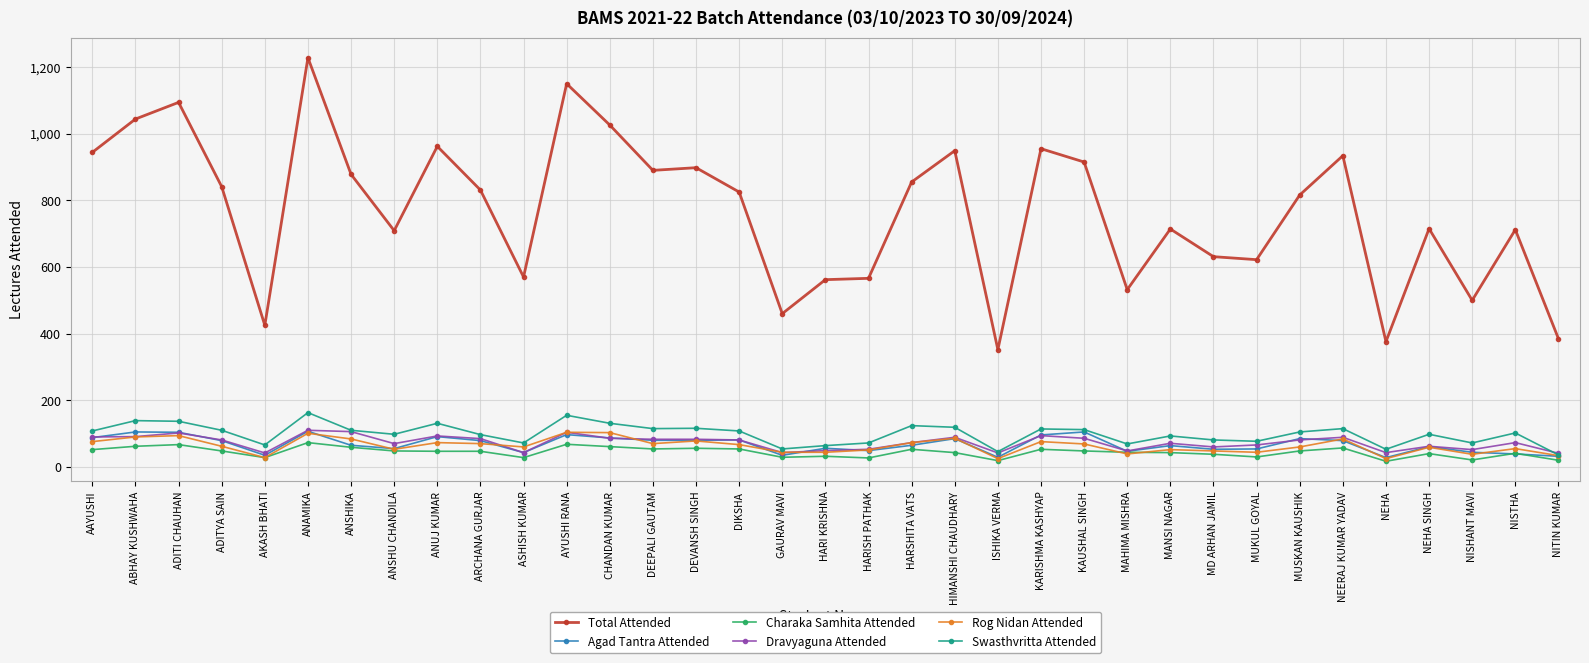

What is the difference between the highest and lowest values at NEHA?

359